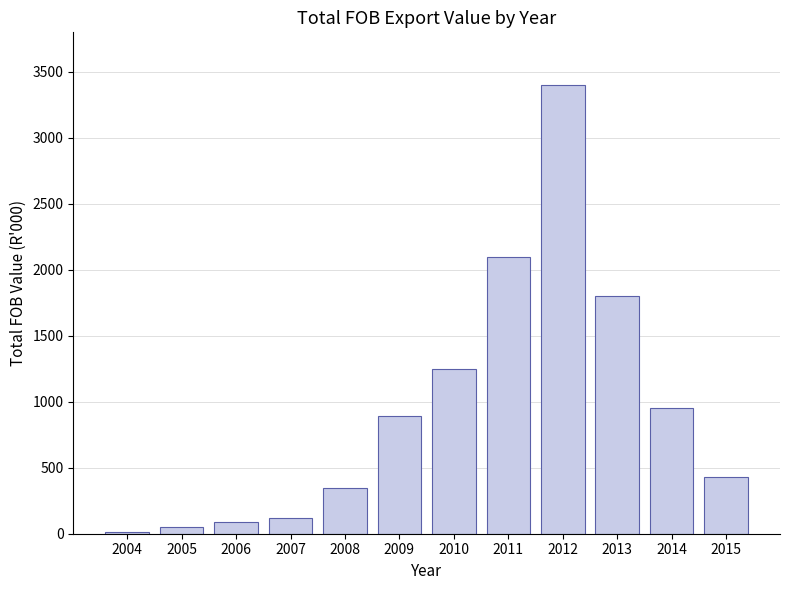

What is the average value?

953